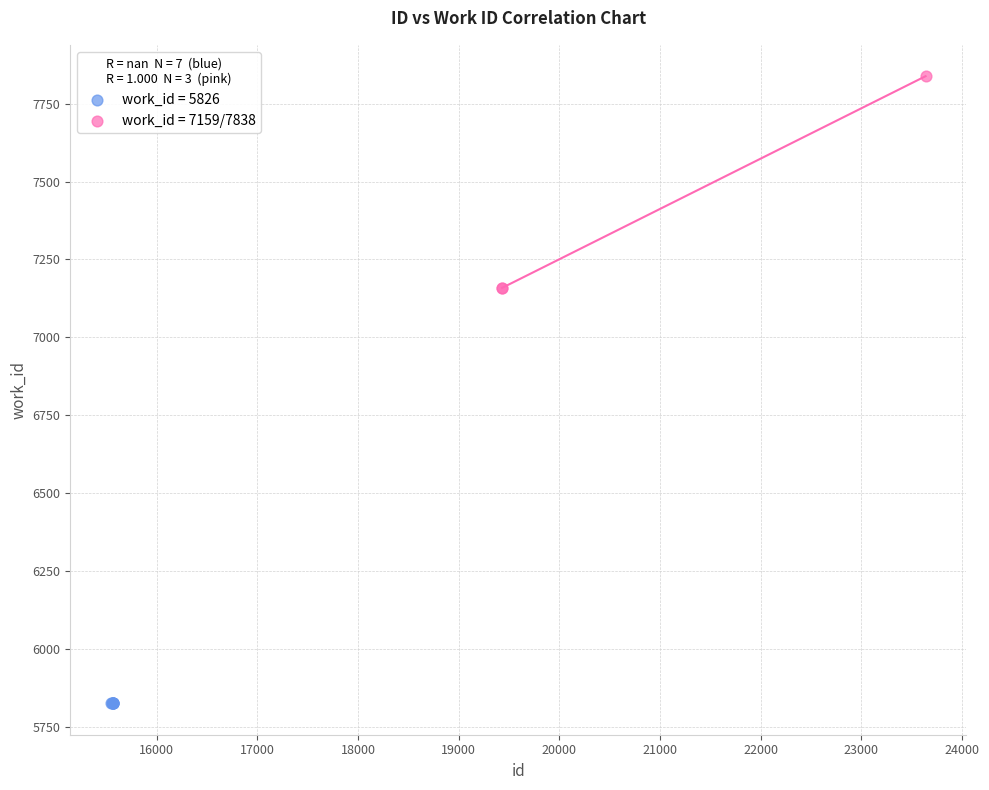

Which series reaches the maximum Y coordinate?

work_id = 7159/7838